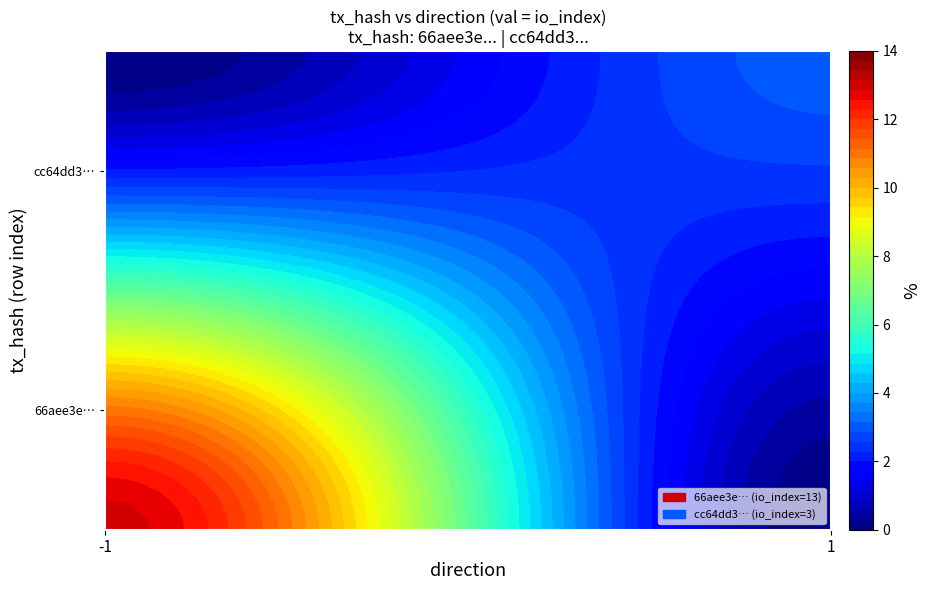

Between direction and io_index, which series saw the biggest shift?

66aee3e694d78f932eb9b8333a6f080d71eaaa8